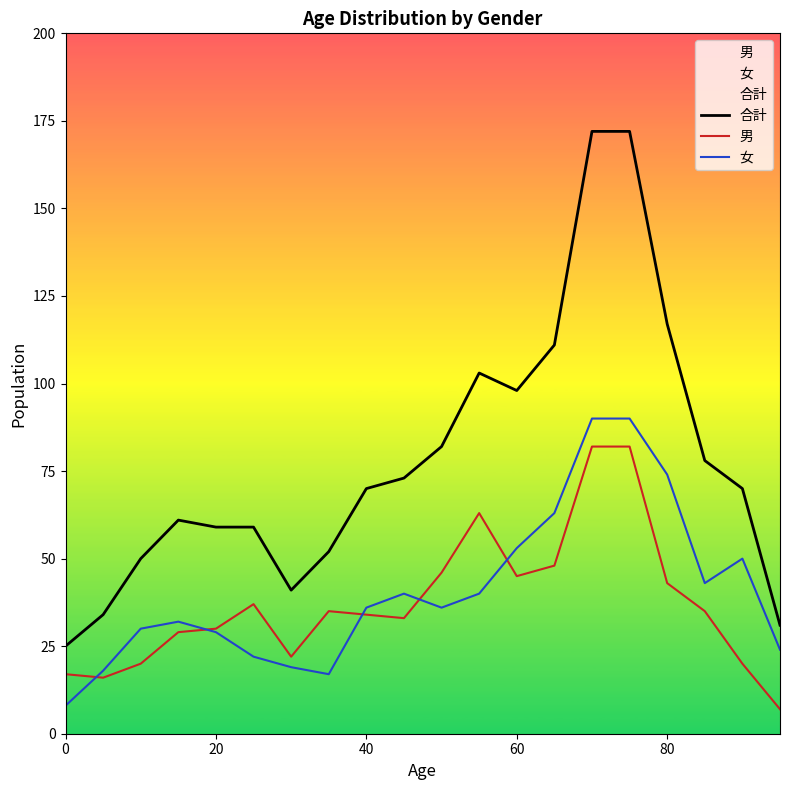

True or false: 女 and 合計 intersect in this chart.

False